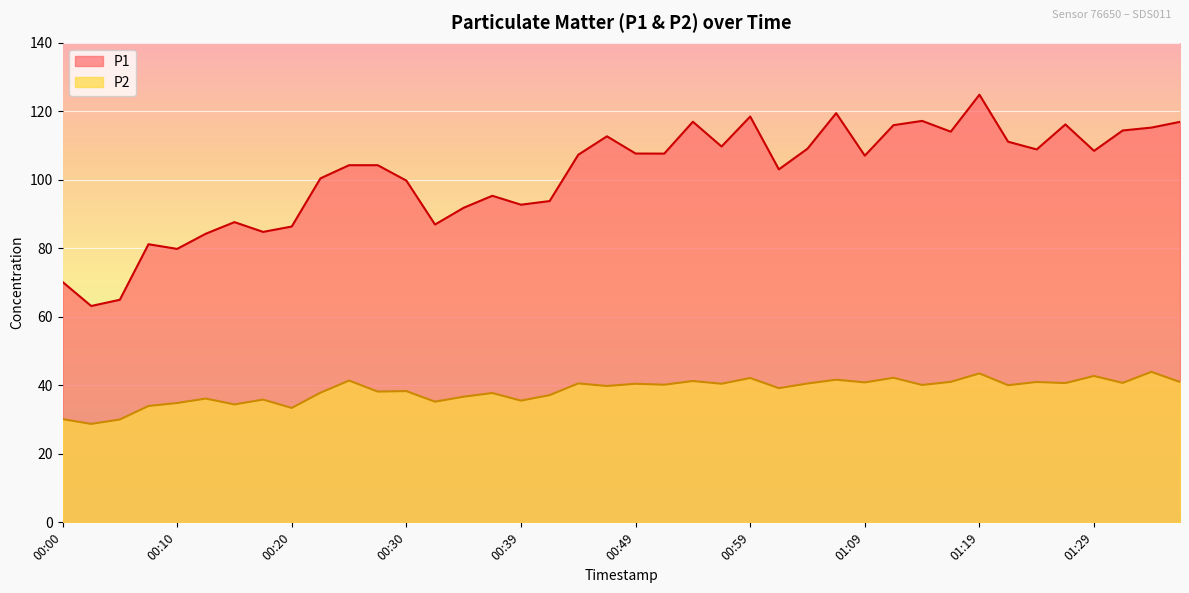

Reading left to right, list all the values displayed in this chart.

P1: 70.2	63.1	65.0	81.2	79.8	84.2	87.6	84.8	86.3	100.4	104.2	104.2	99.8	86.9	91.8	95.3	92.7	93.8	107.3	112.7	107.7	107.6	116.9	109.7	118.5	103.0	109.1	119.4	107.0	115.9	117.2	114.0	124.8	111.1	108.8	116.2	108.4	114.4	115.2	116.9
P2: 30.1	28.7	30.0	34.0	34.8	36.1	34.4	35.8	33.4	37.8	41.4	38.2	38.3	35.2	36.7	37.8	35.5	37.1	40.5	39.8	40.5	40.2	41.2	40.5	42.1	39.2	40.5	41.6	40.9	42.2	40.1	41.0	43.5	40.0	41.0	40.6	42.7	40.7	43.9	41.0